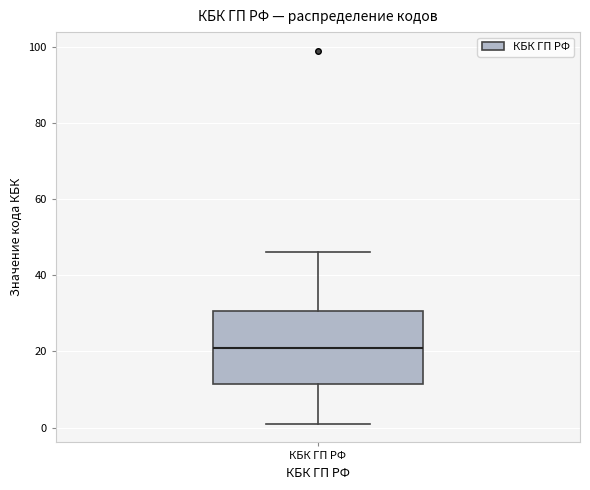

Where does the upper whisker of the box for КБК ГП РФ end on the y-axis? The values are not printed on the chart, so give them approximately, as read against the axis.

46